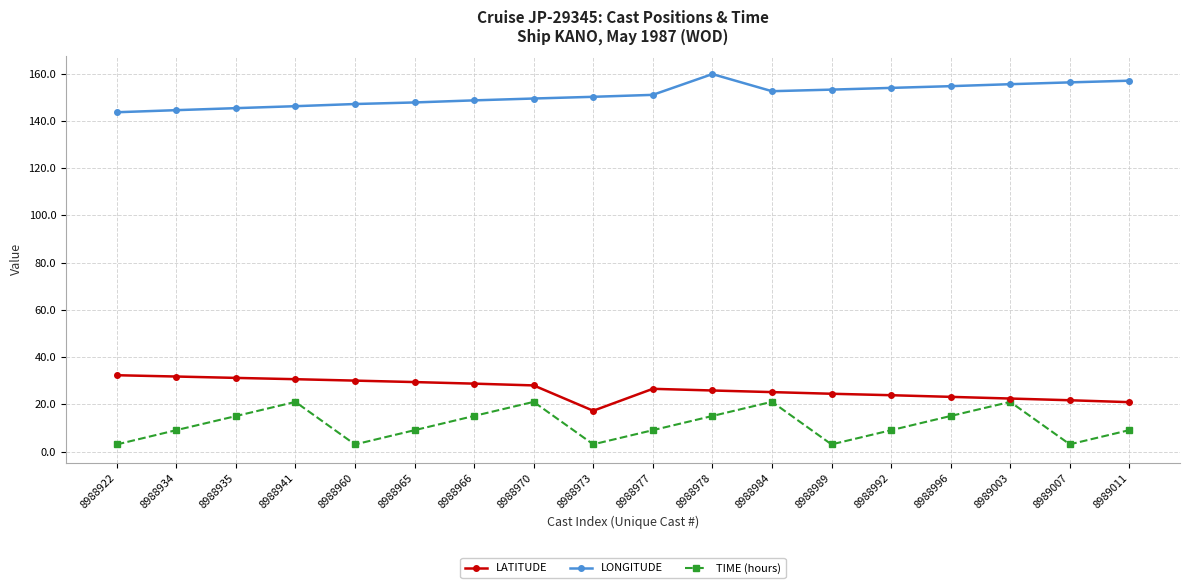

List the series in order of their peak value, lowest first.

TIME (hours), LATITUDE, LONGITUDE